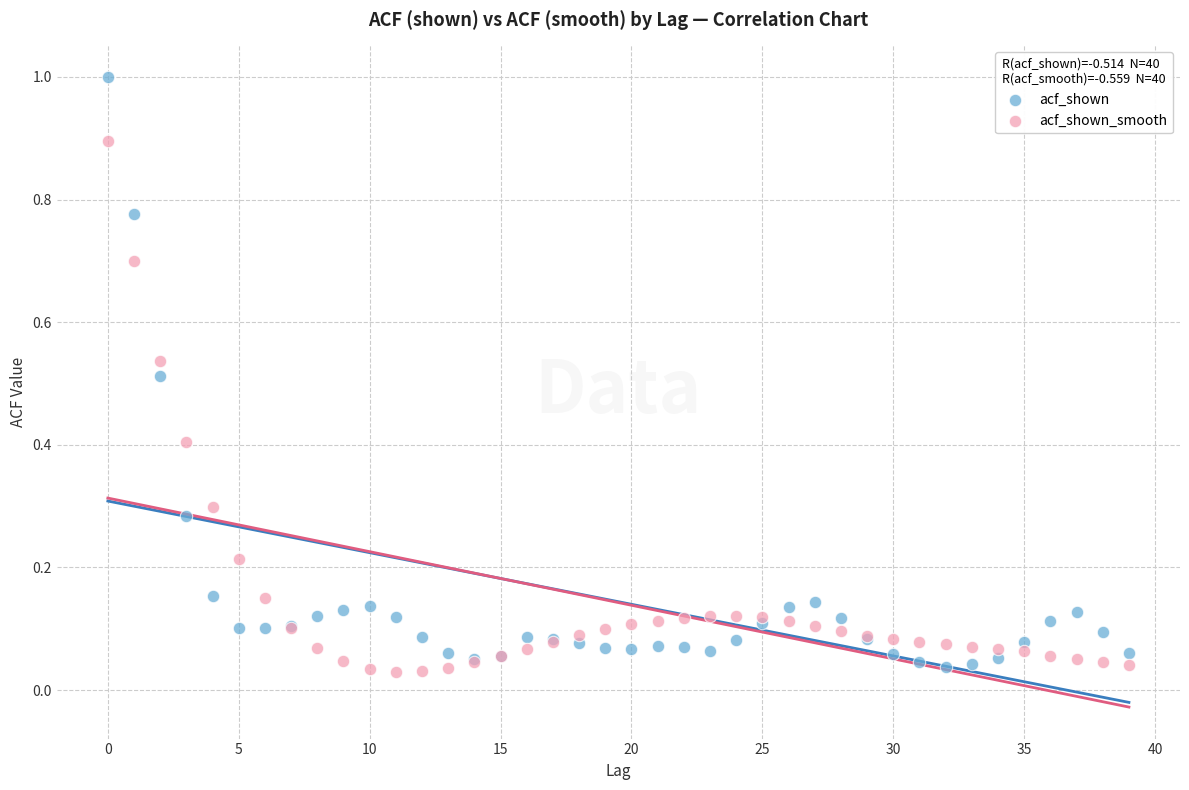

Which series has the largest Y range (max minus min)?

acf_shown